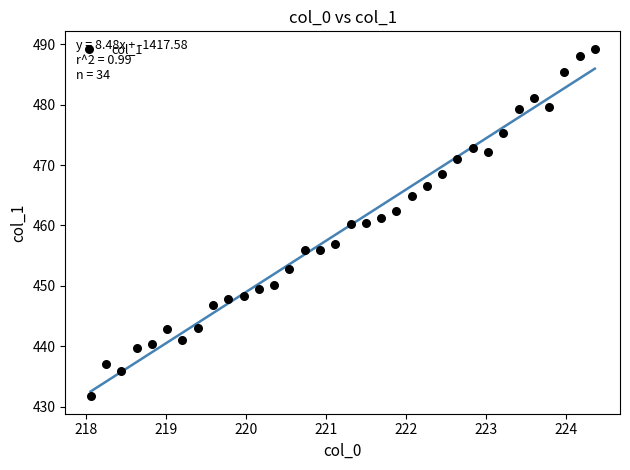

What is the range of Y values (max minus min)?

57.6